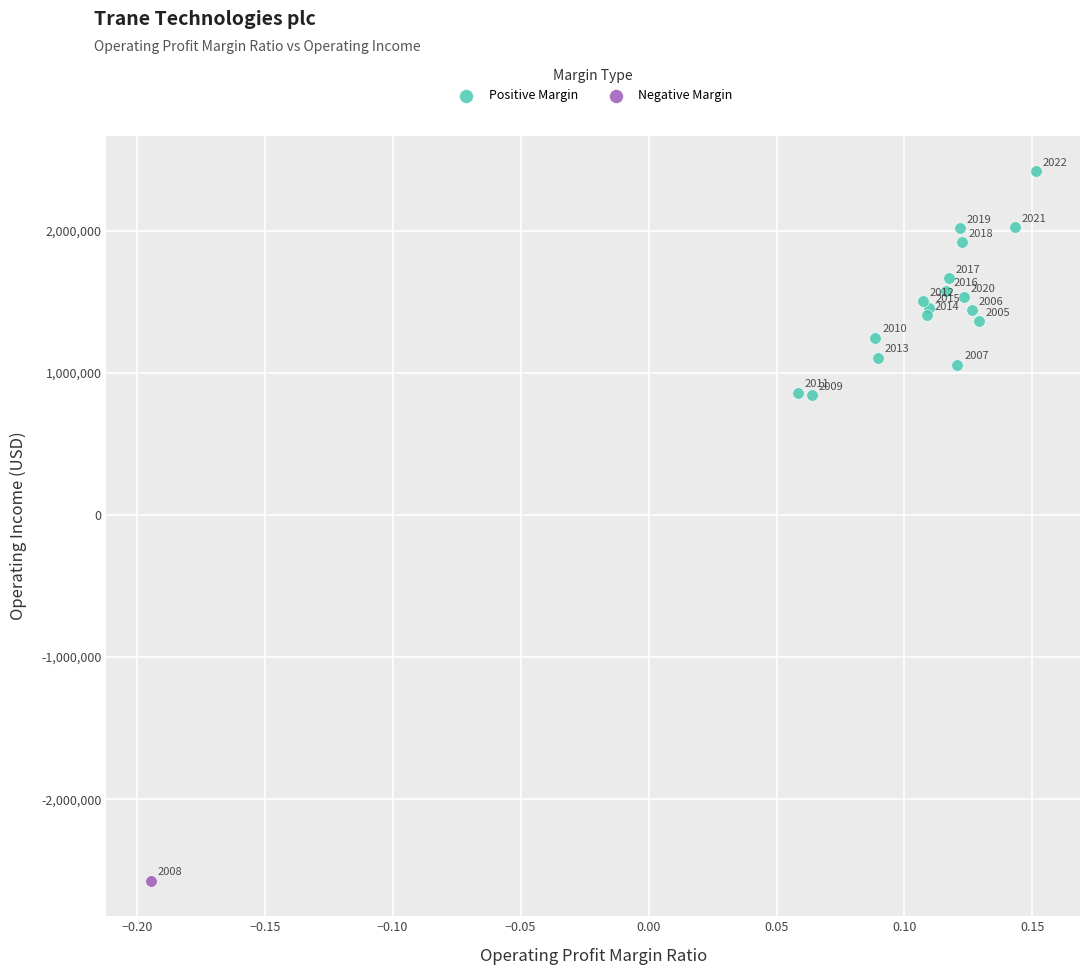

What are all the series names shown in the legend?

Positive Margin, Negative Margin